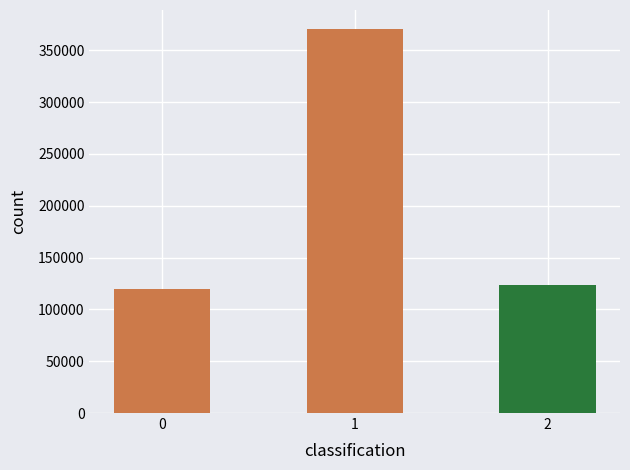

Approximately how many times larger is the value at 1 compared to 0?

3.1